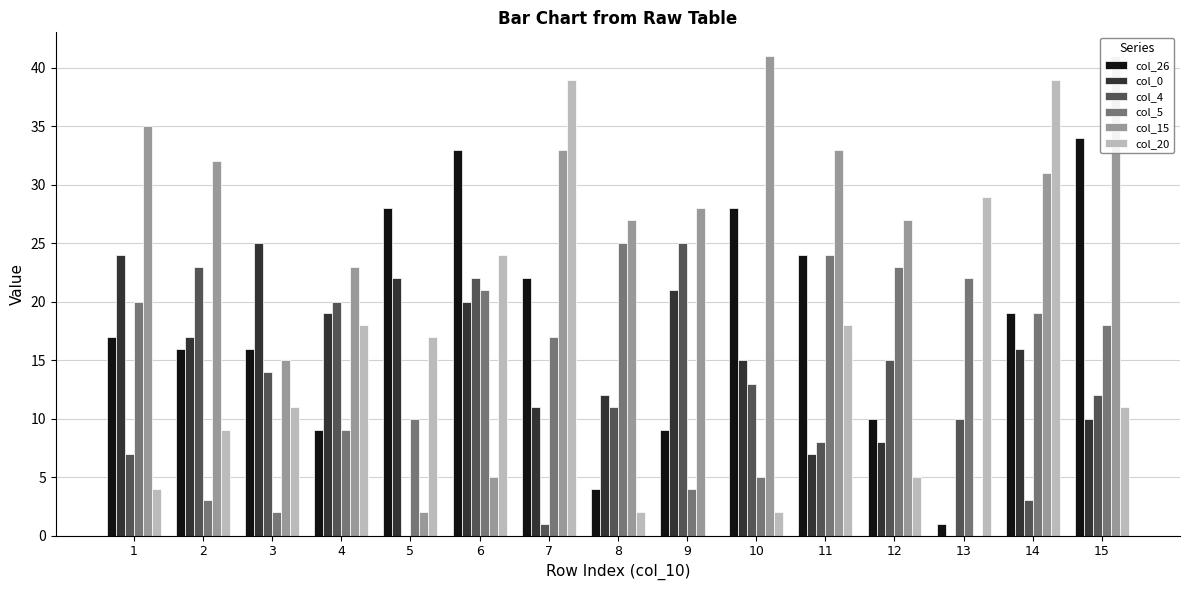

How many categories are shown in the chart?

15